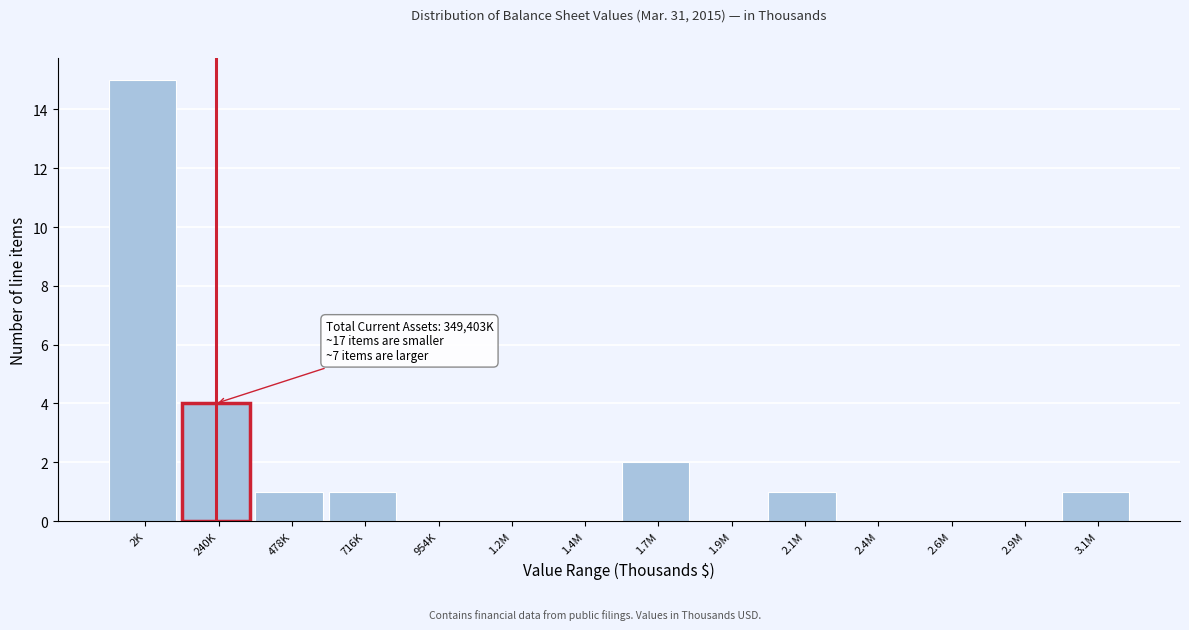

Reading left to right, what are all the values shown in this chart?

2K=15	240K=4	478K=1	716K=1	954K=0	1.2M=0	1.4M=0	1.7M=2	1.9M=0	2.1M=1	2.4M=0	2.6M=0	2.9M=0	3.1M=1